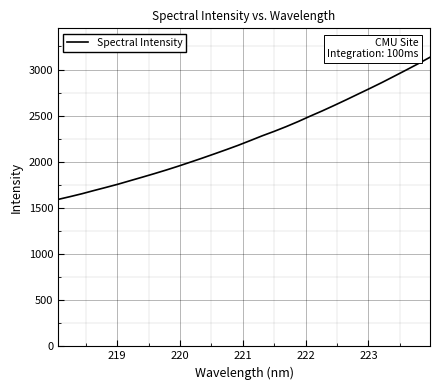

What is the difference between the maximum and minimum values?

1541.2